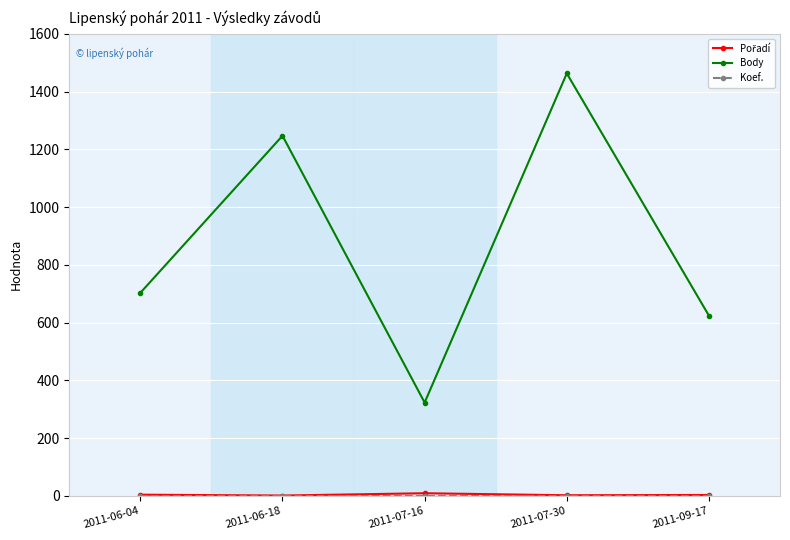

Which series has the widest spread of values?

Body